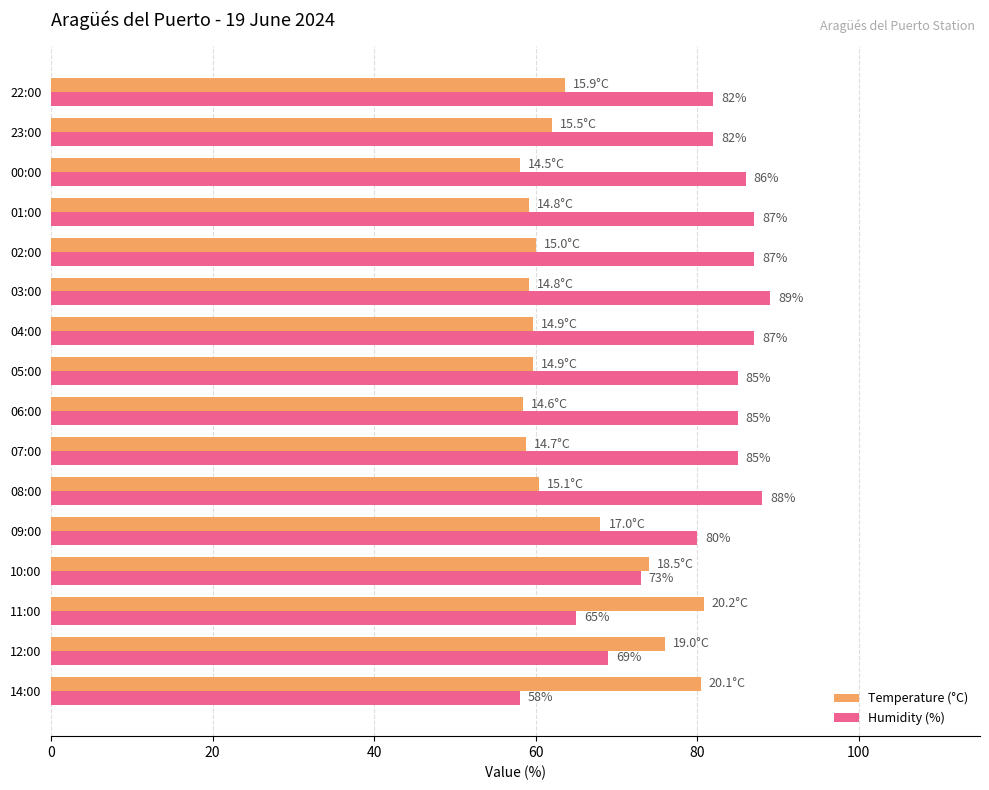

At how many categories does at least one series exceed 69?

16